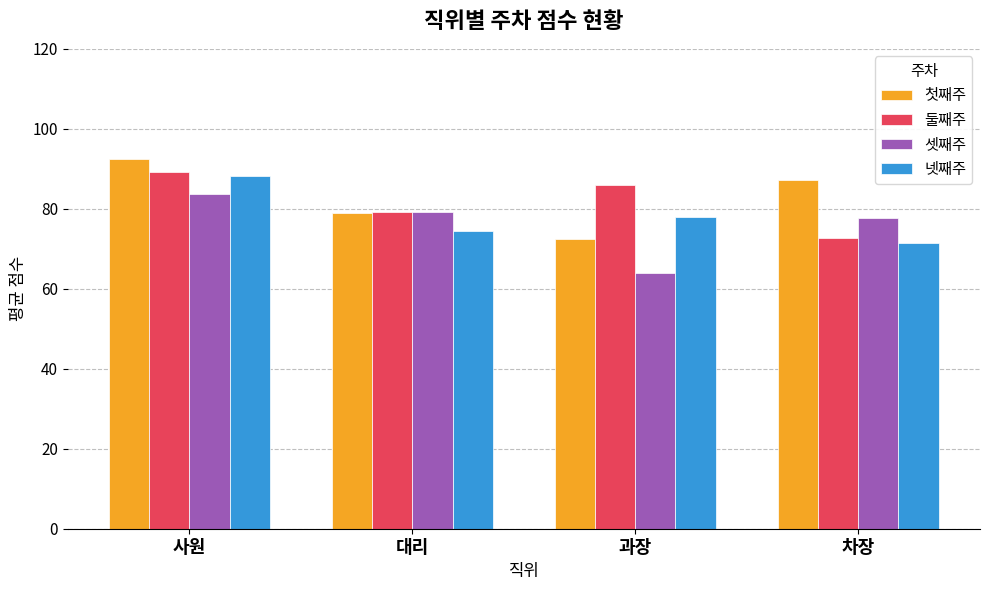

What is the average value of the 셋째주 series?

76.2